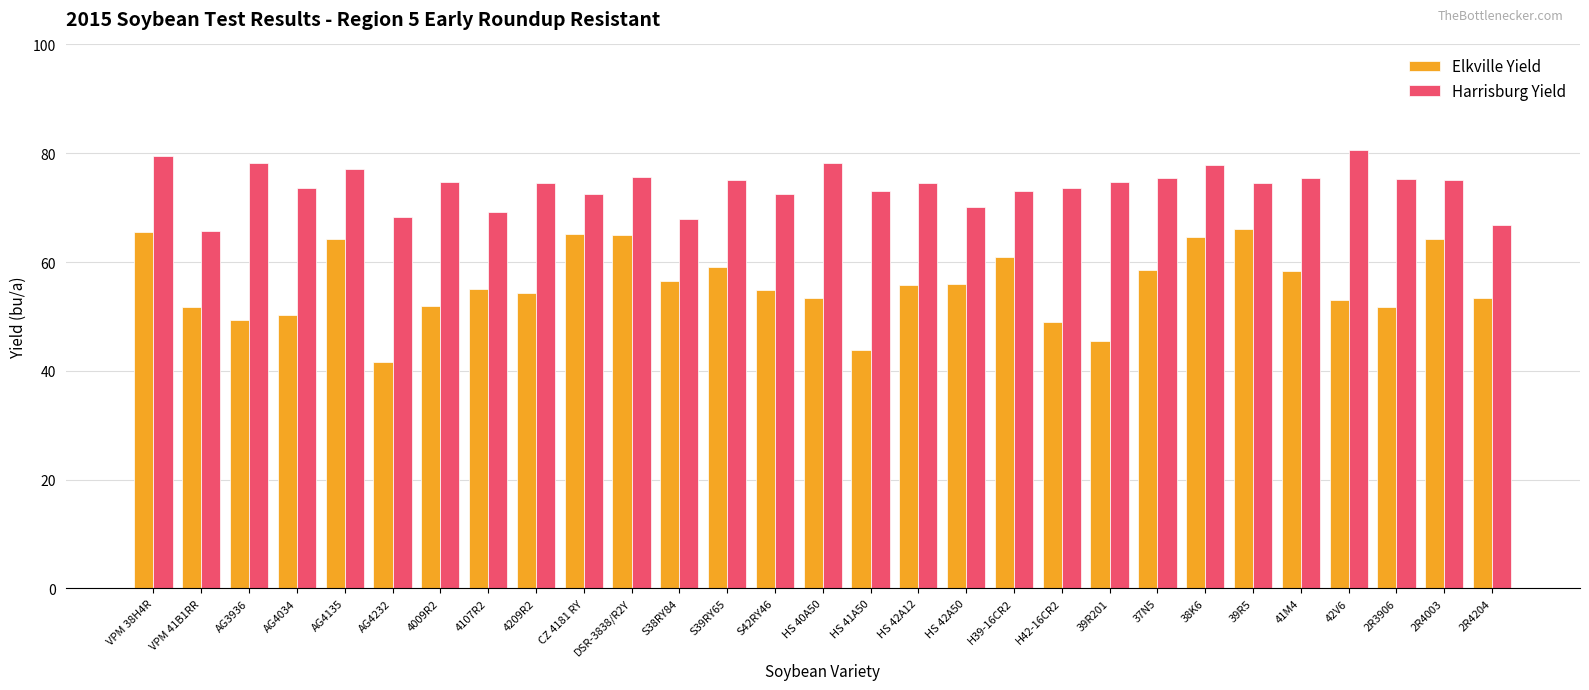

What is the value of the Elkville Yield bar at the 12th from the left?

56.5